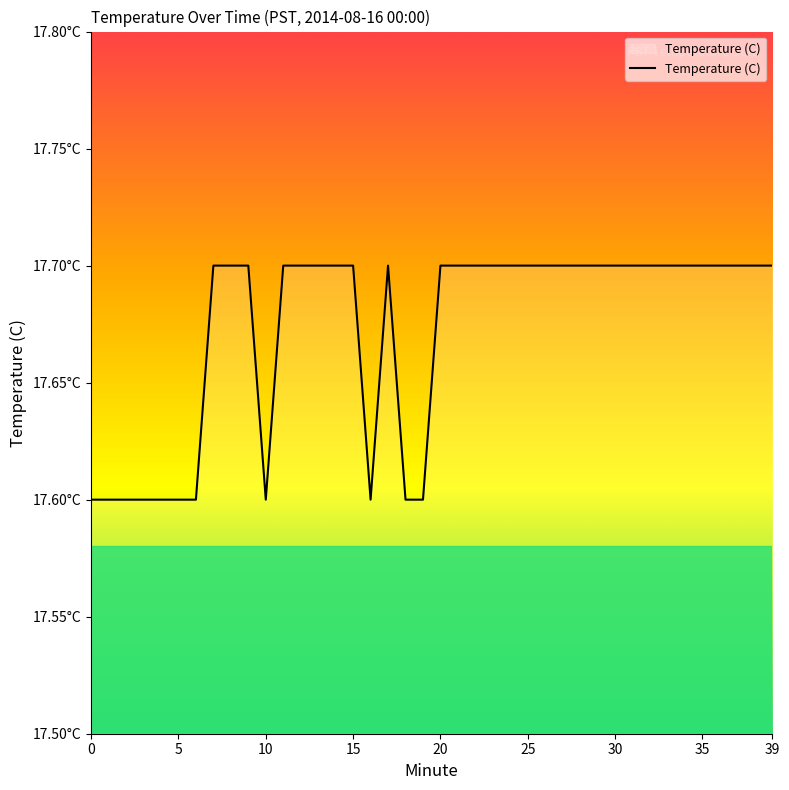

Where is the first local maximum?

17